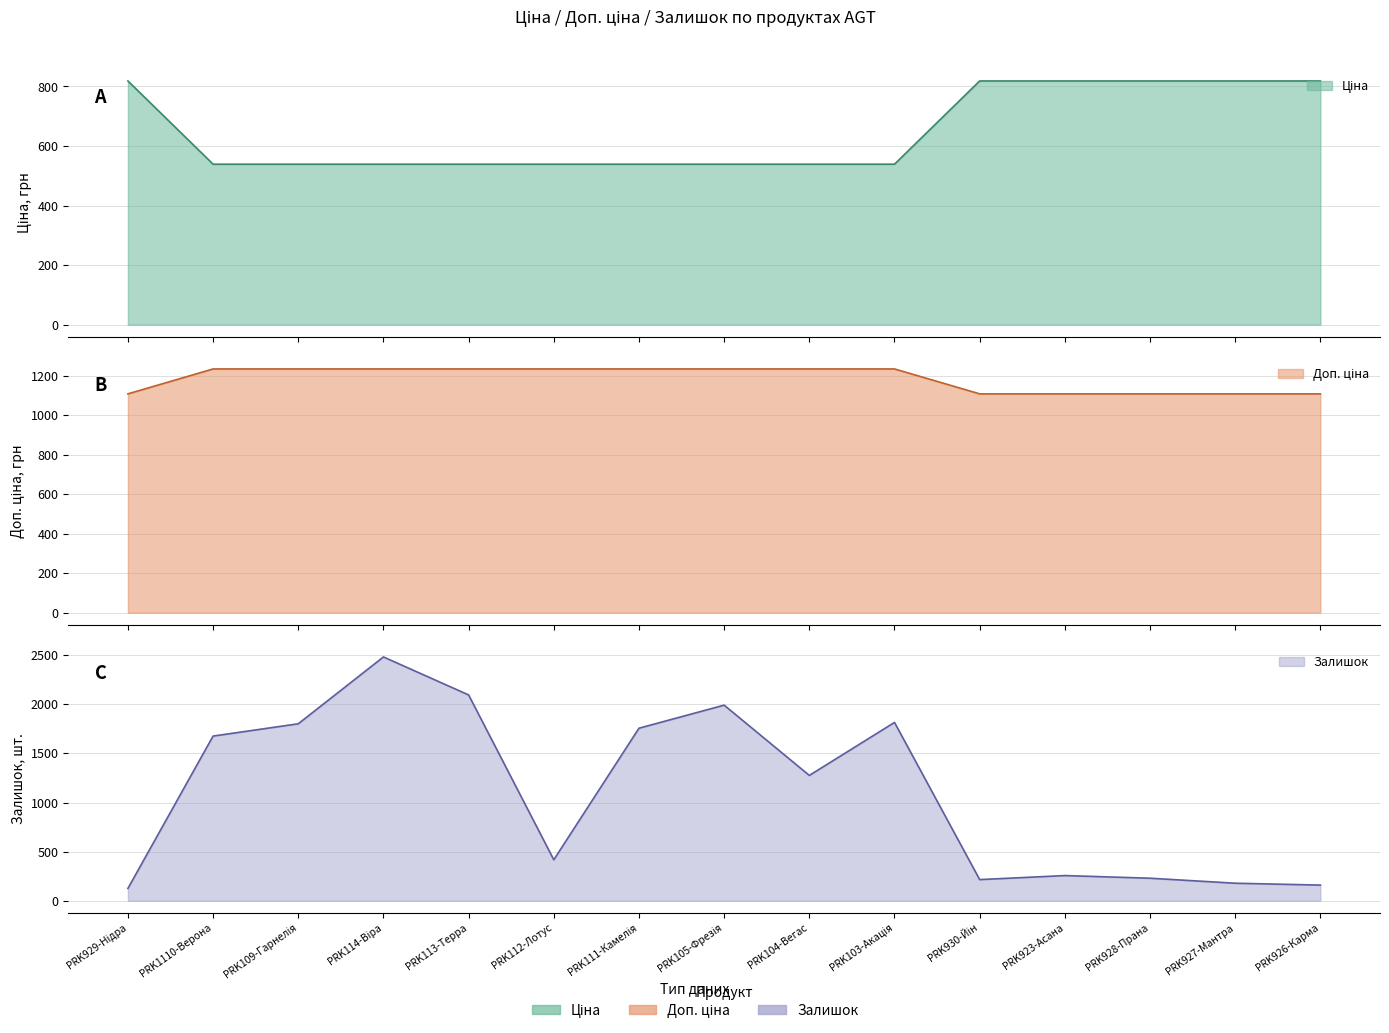

Is the value of Ціна at PRK1110-Верона greater than the value of Залишок at PRK103-Акація?

No